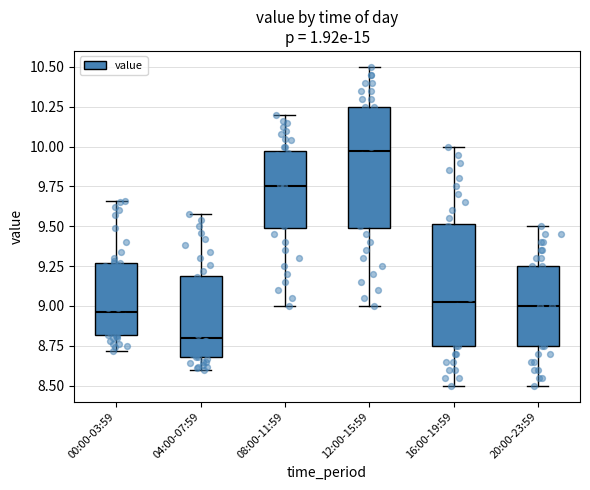

Reading left to right, read every box against the y-axis: the position of its median line, the range the box covers, and the ends of its whiskers. The values are not printed on the chart, so give them approximately, as read against the axis.

00:00-03:59: median 8.95, box 8.80 to 9.25, whiskers 8.70 to 9.65
04:00-07:59: median 8.80, box 8.70 to 9.20, whiskers 8.60 to 9.60
08:00-11:59: median 9.75, box 9.50 to 9.95, whiskers 9.00 to 10.20
12:00-15:59: median 10.00, box 9.50 to 10.25, whiskers 9.00 to 10.50
16:00-19:59: median 9.05, box 8.75 to 9.50, whiskers 8.50 to 10.00
20:00-23:59: median 9.00, box 8.75 to 9.25, whiskers 8.50 to 9.50